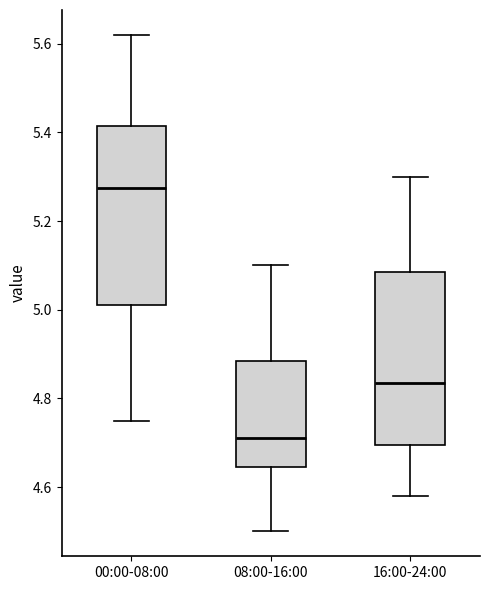

Reading left to right, transcribe this box plot: for each box, give where its median line is, the range the box spans, and where its two whiskers end, as read against the y-axis. The values are not printed on the chart, so give them approximately, as read against the axis.

00:00-08:00: median 5.28, box 5.02 to 5.42, whiskers 4.76 to 5.62
08:00-16:00: median 4.72, box 4.64 to 4.88, whiskers 4.50 to 5.10
16:00-24:00: median 4.84, box 4.70 to 5.08, whiskers 4.58 to 5.30